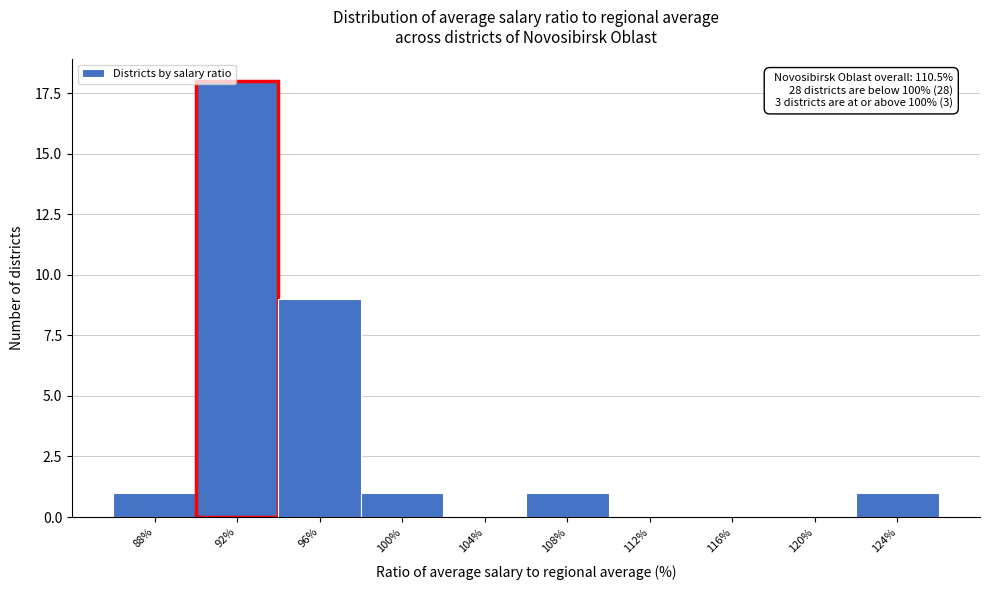

Reading right to left, transcribe all the data shown in this chart.

124%=1	120%=0	116%=0	112%=0	108%=1	104%=0	100%=1	96%=9	92%=18	88%=1